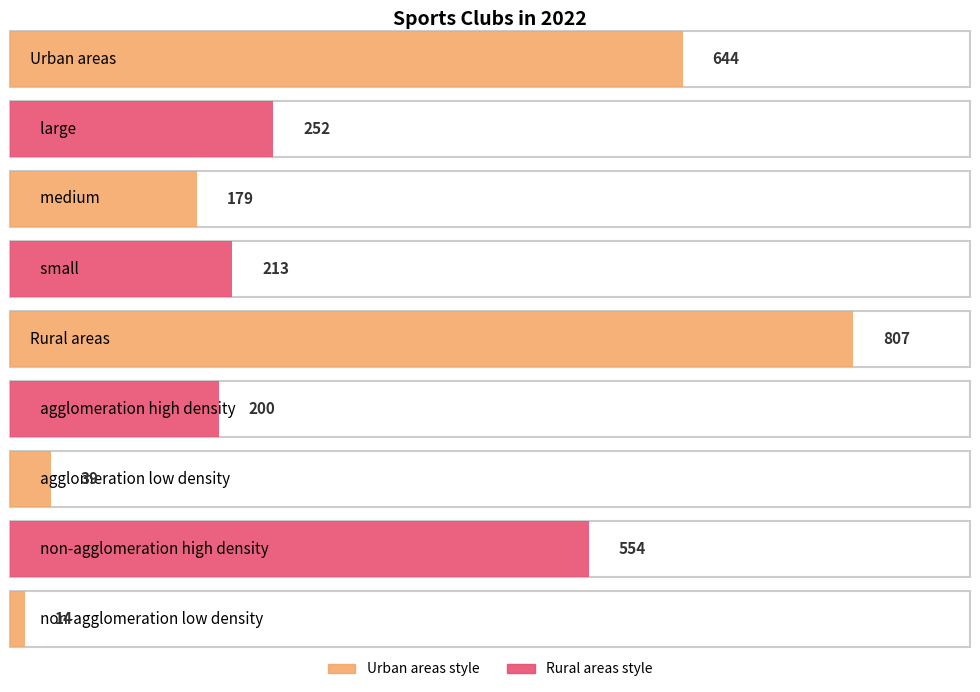

What is the change in value from    large to    small?

-39